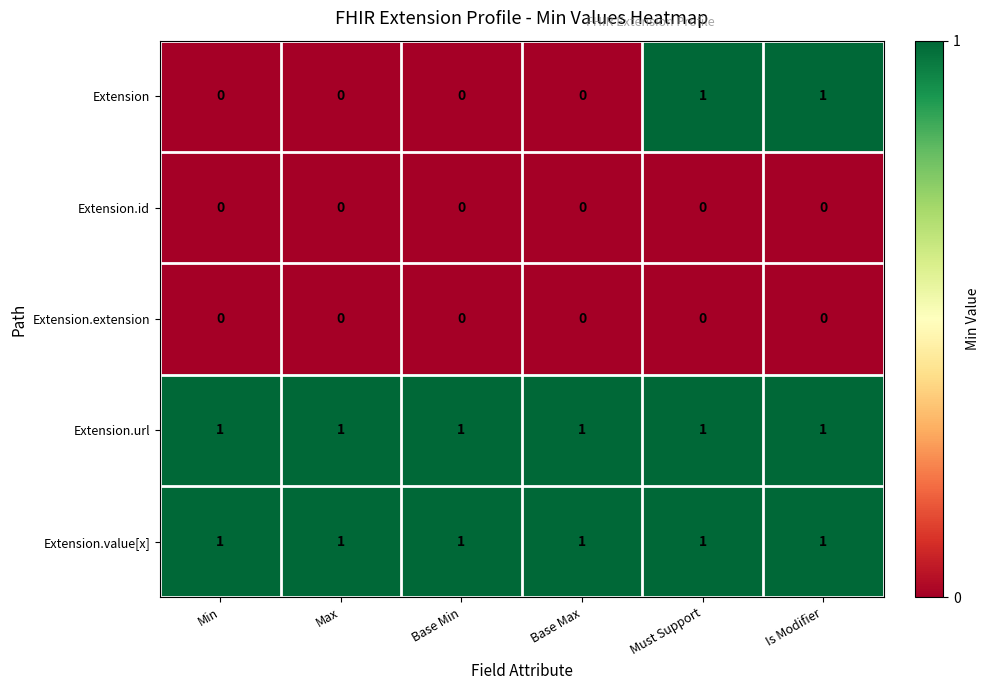

Which series has the largest range (max minus min)?

Extension